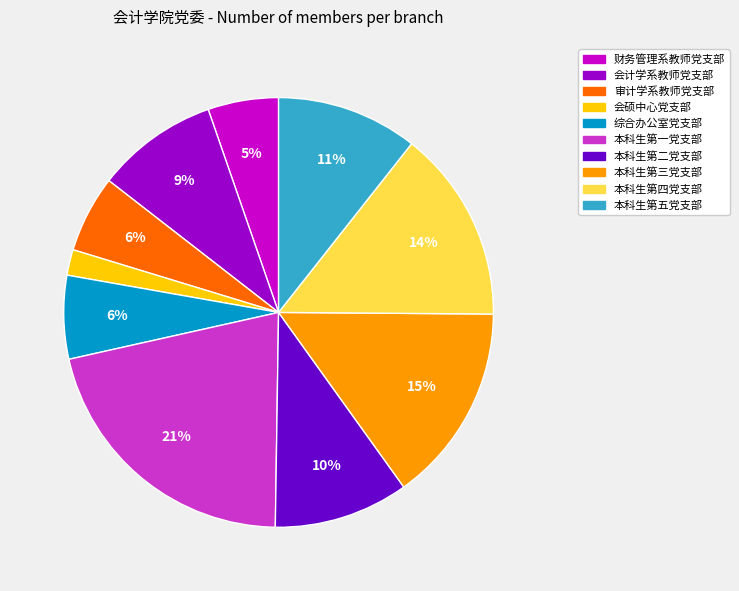

How many slices are in this pie chart?

10